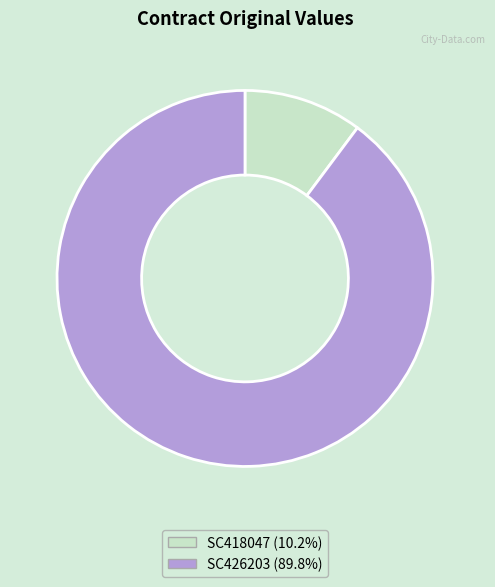

Which has a higher value, SC426203 or SC418047?

SC426203